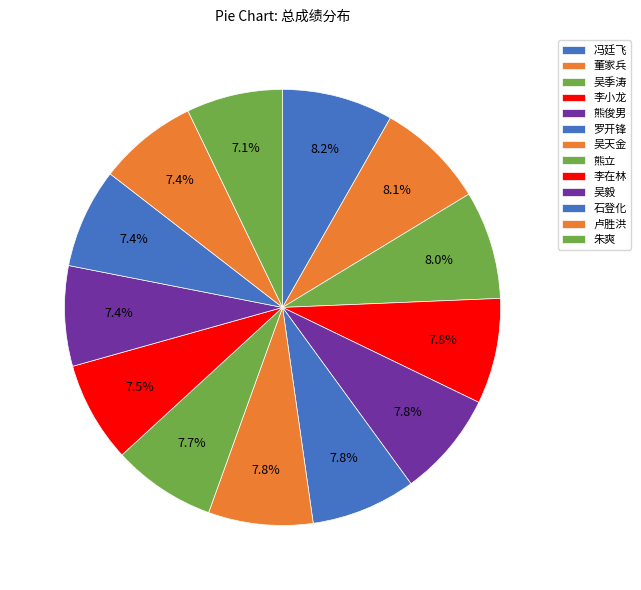

To the nearest percent, what is the average slice percentage?

8%